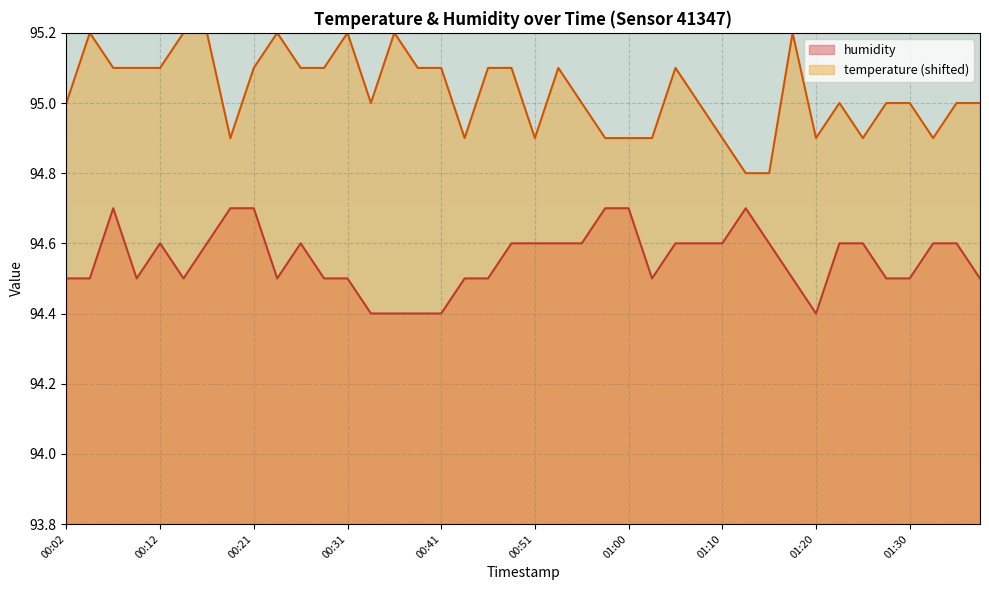

Is it true that humidity equals 94.4 at 00:38?

True